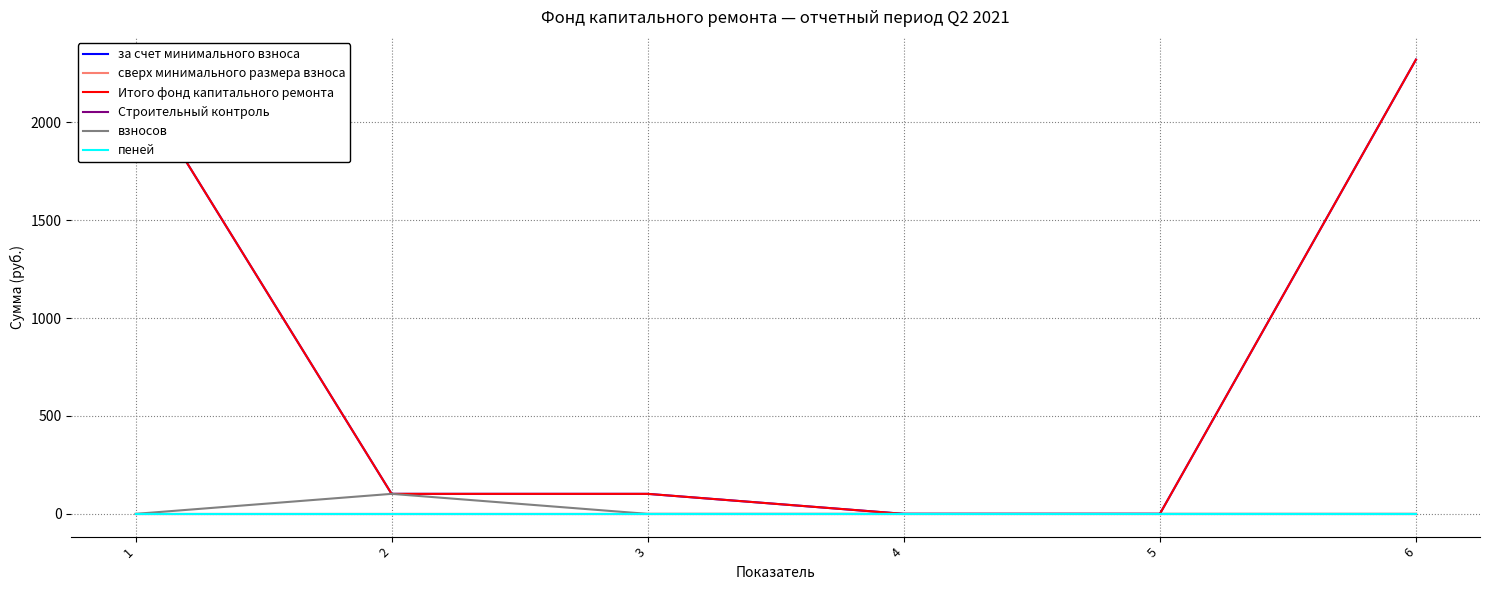

Is this an area chart (filled region under the line)?

No